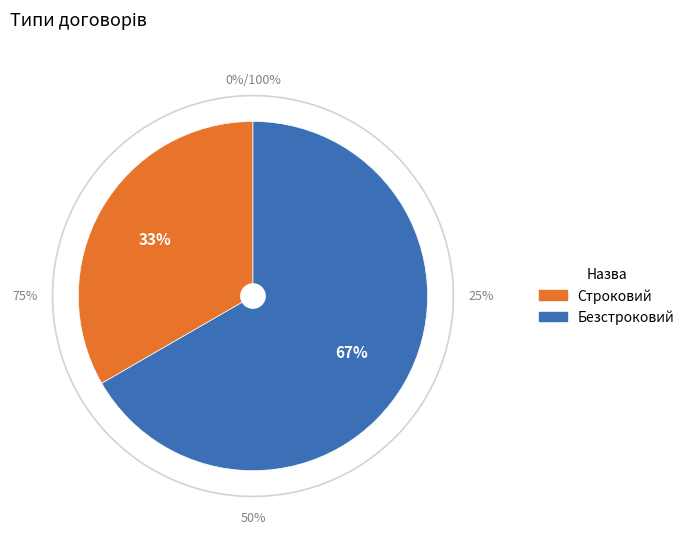

Is there a majority slice in this chart?

Yes